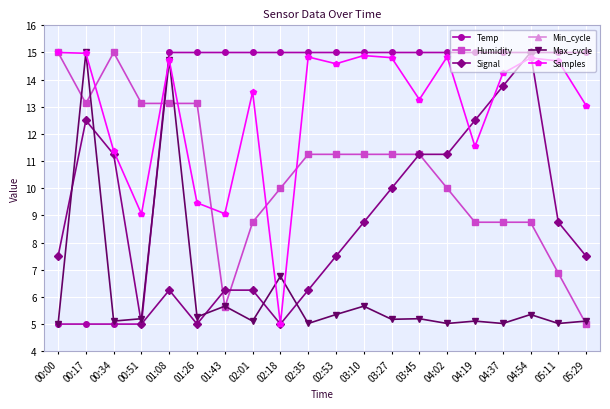

What are all the series names shown in the legend?

Temp, Humidity, Signal, Min_cycle, Max_cycle, Samples